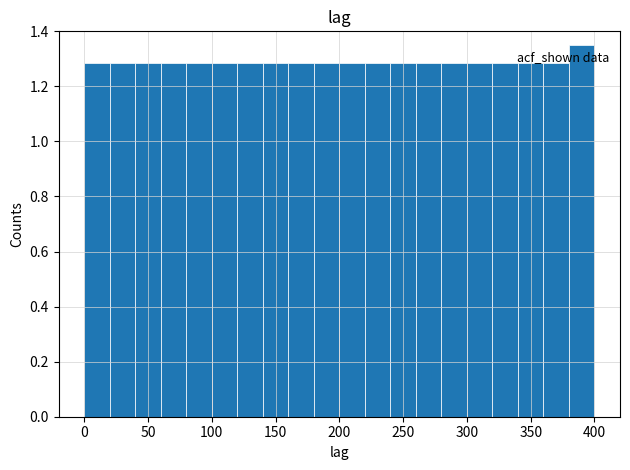

Which range on the x-axis has the tallest bar?

380 to 400